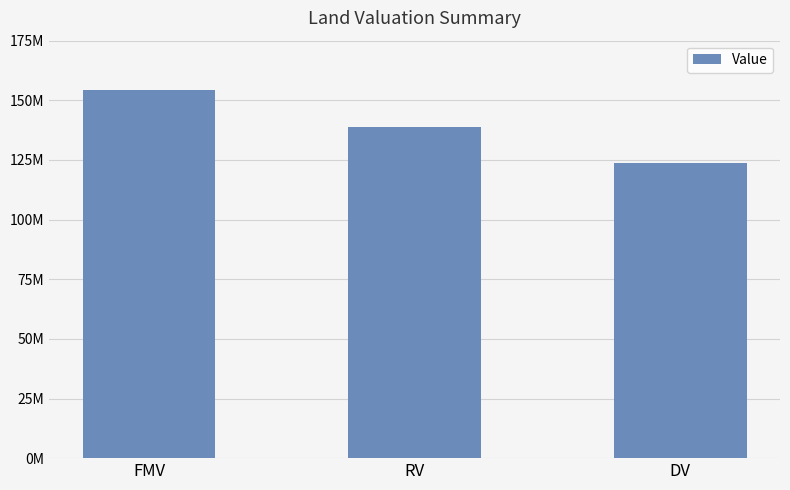

Does the chart contain any negative values?

No